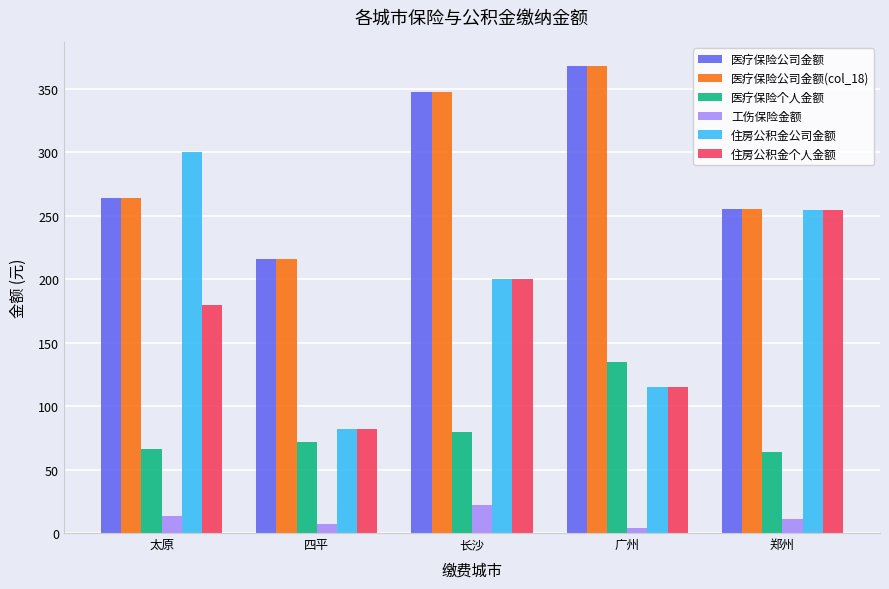

What is the total value across all series at 郑州?

1095.2